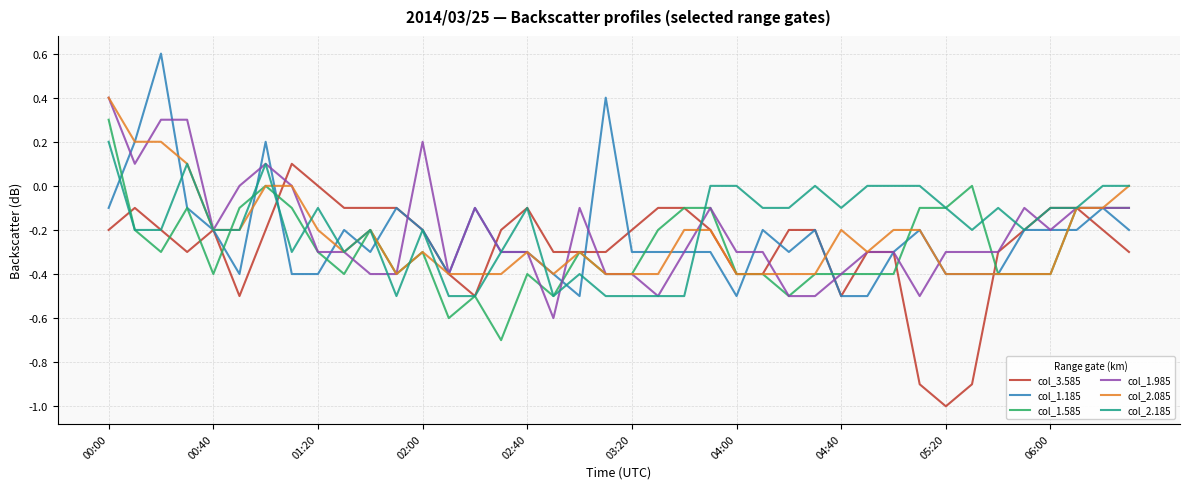

What is the greatest value displayed?

0.6